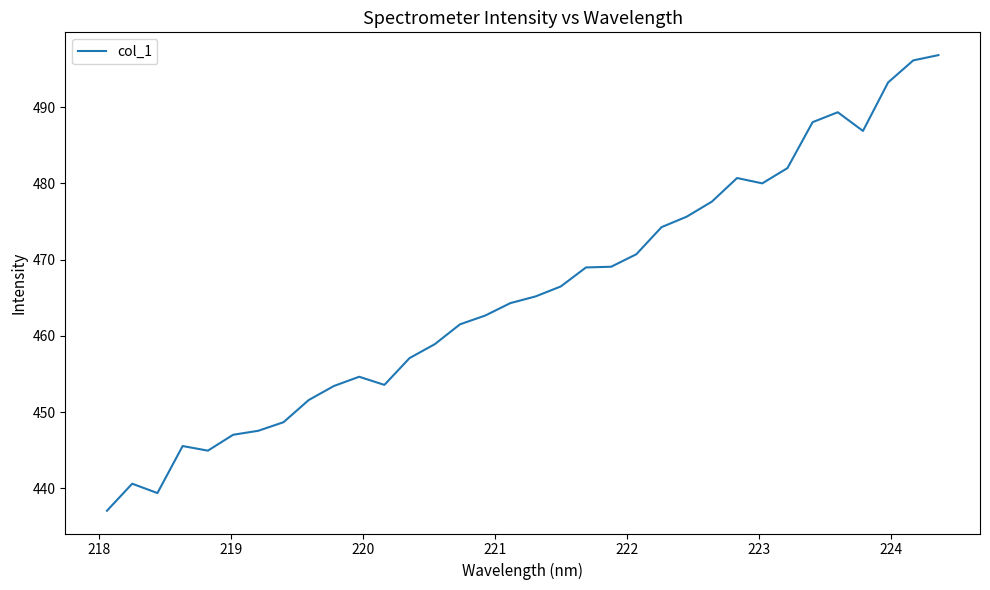

What is the smallest value displayed?

437.1